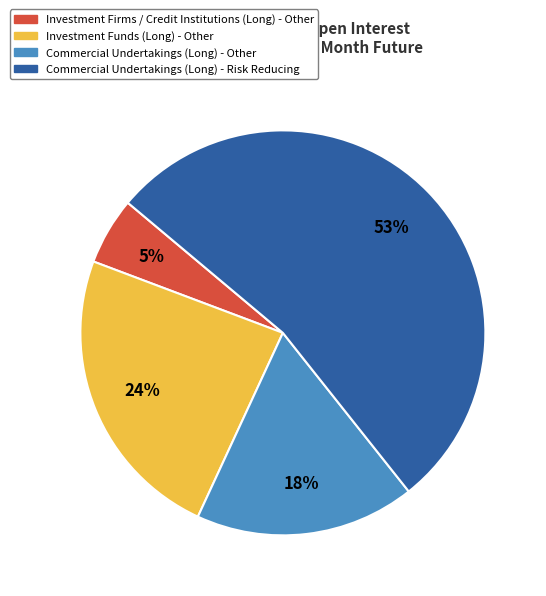

True or false: Investment Funds (Long) - Other accounts for 31% of the total.

False